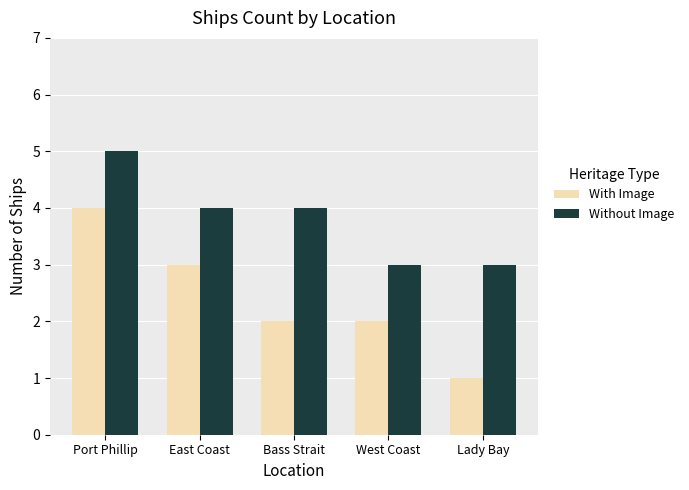

Is the value of With Image at Lady Bay greater than the value of Without Image at East Coast?

No